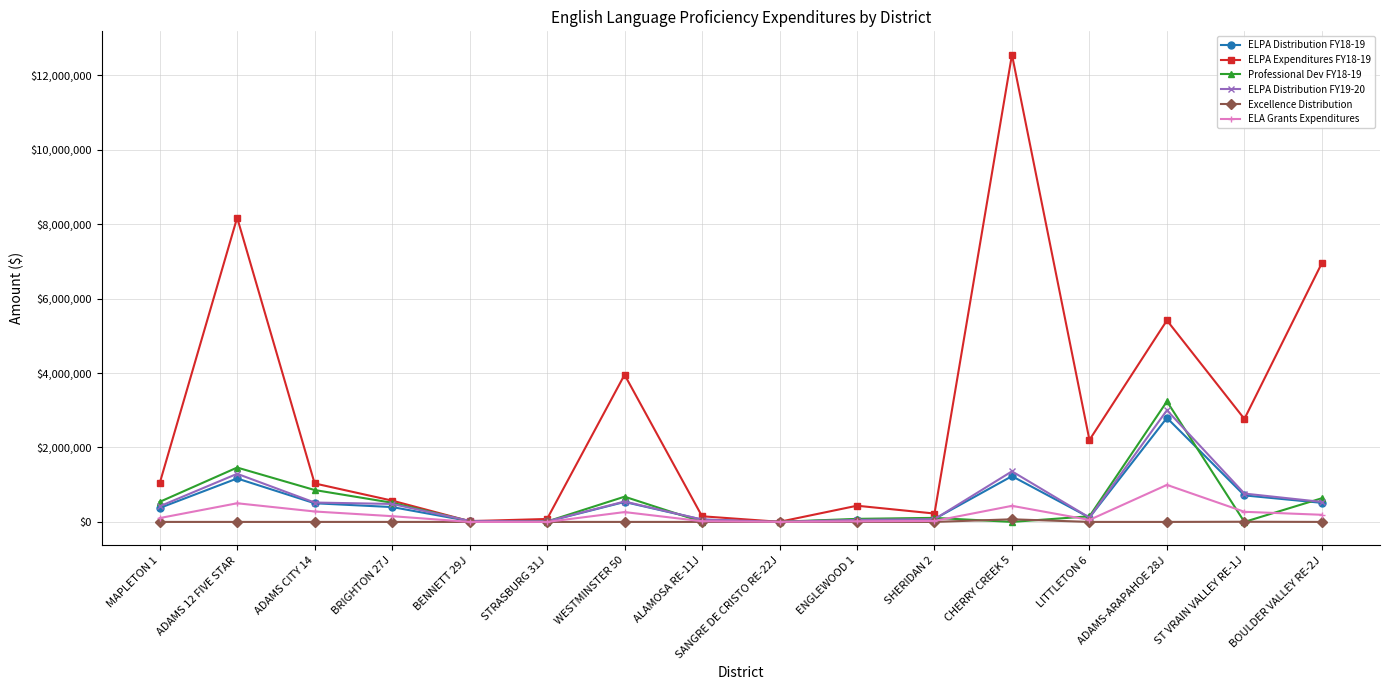

What is the total value across all series at BRIGHTON 27J?

2122563.7